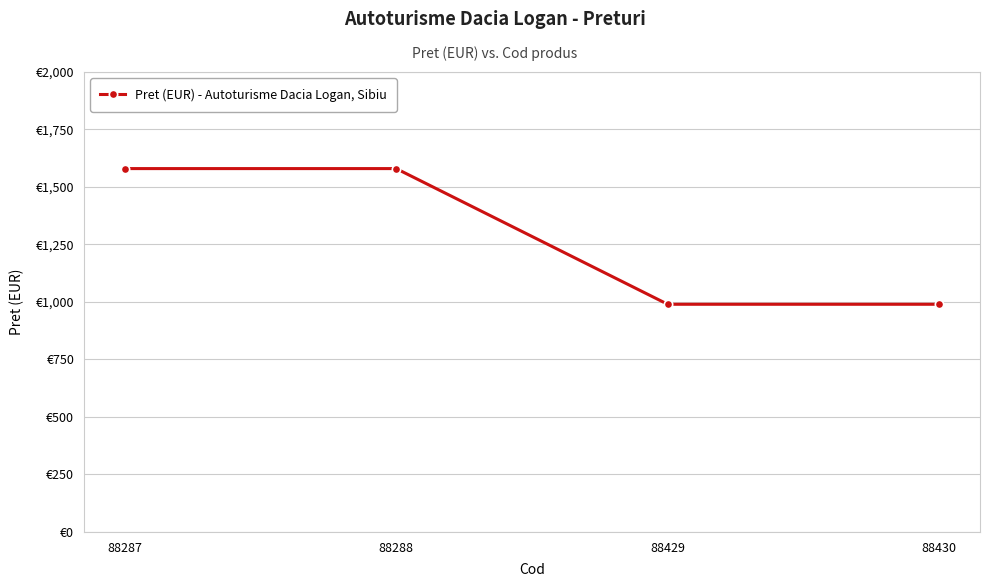

Reading right to left, what are all the values shown in this chart?

990	990	1580	1580